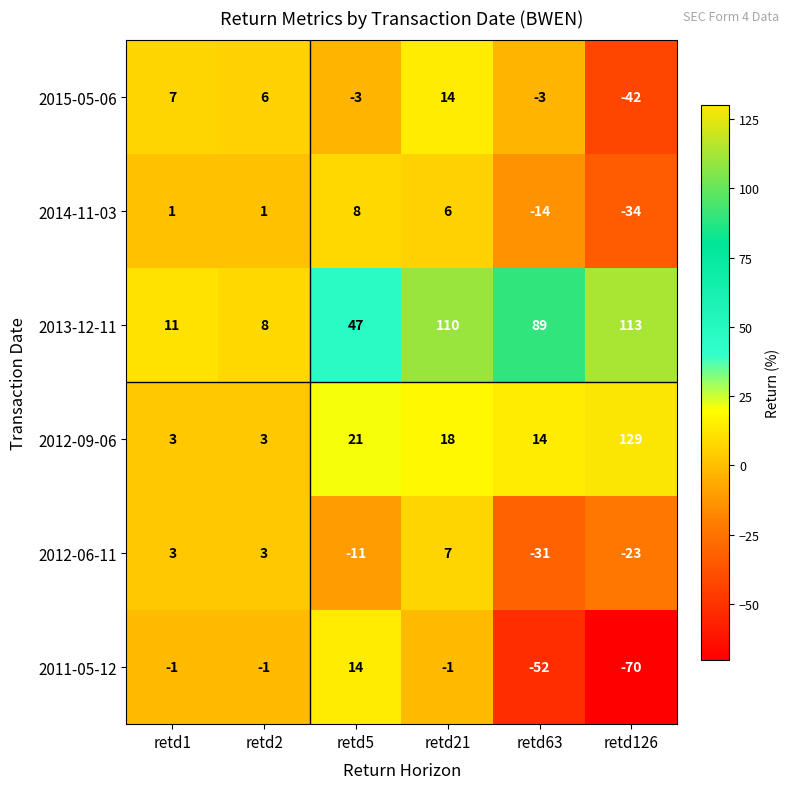

What is the difference between the 2014-11-03 values at retd126 and retd5?

42